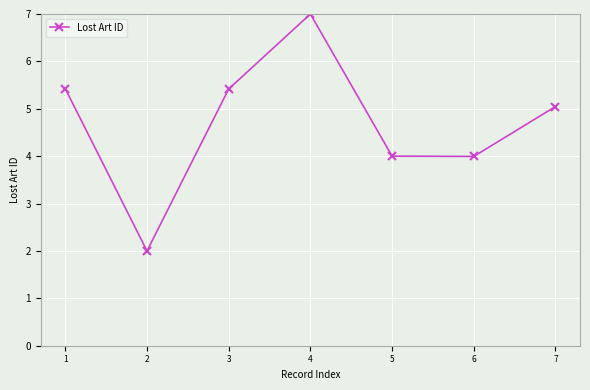

What is the sum of all values?

32.9